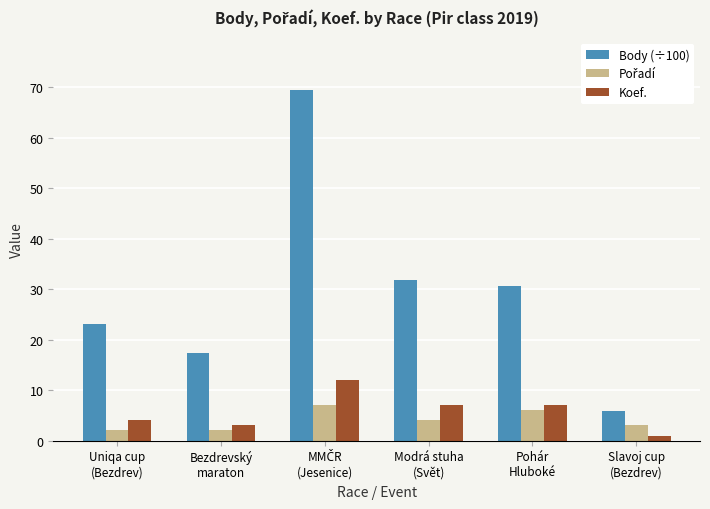

Which series has the largest total across all categories?

Body (÷100)